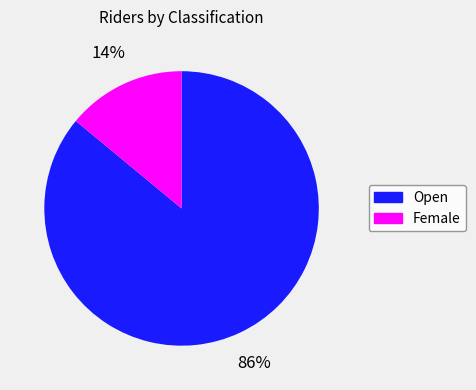

Is it true that Open is 98% of the pie?

False